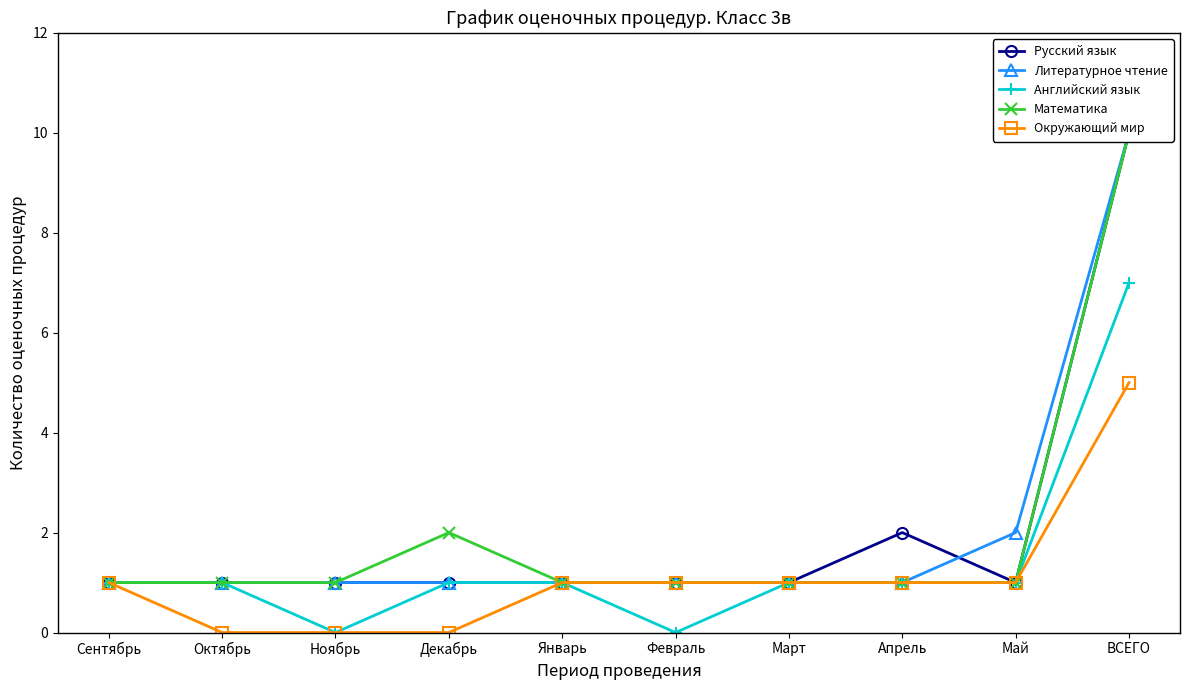

What is the value of the Математика point at the 5th from the left?

1